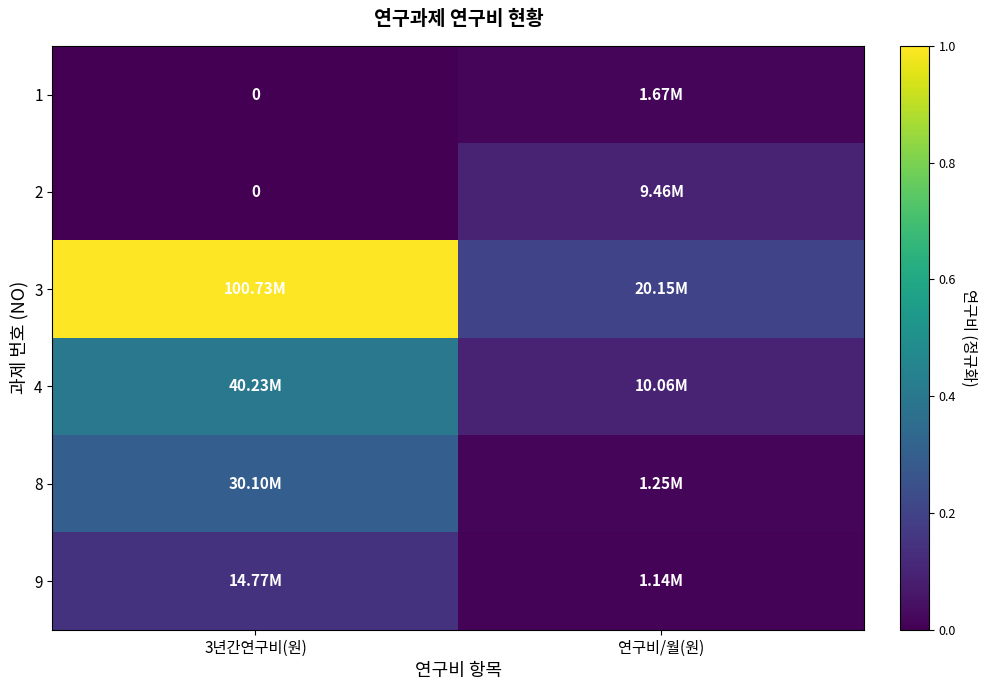

At which category does the chart reach its peak across all series?

3년간연구비(원)